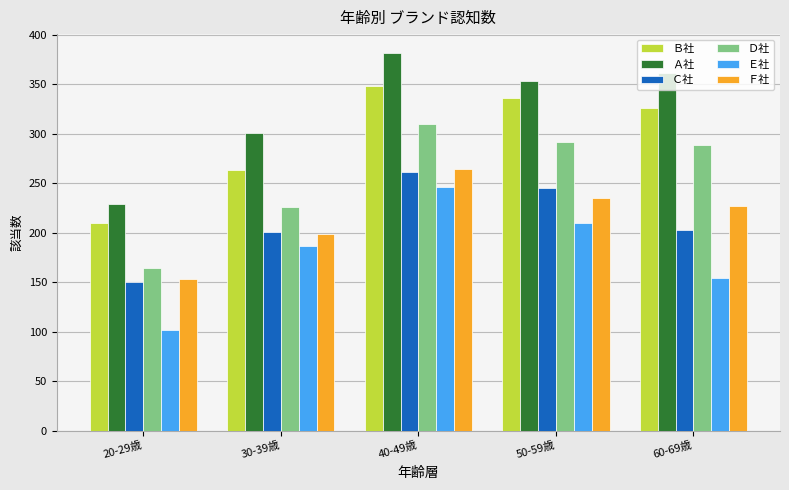

Which series has the largest range (max minus min)?

Ａ社